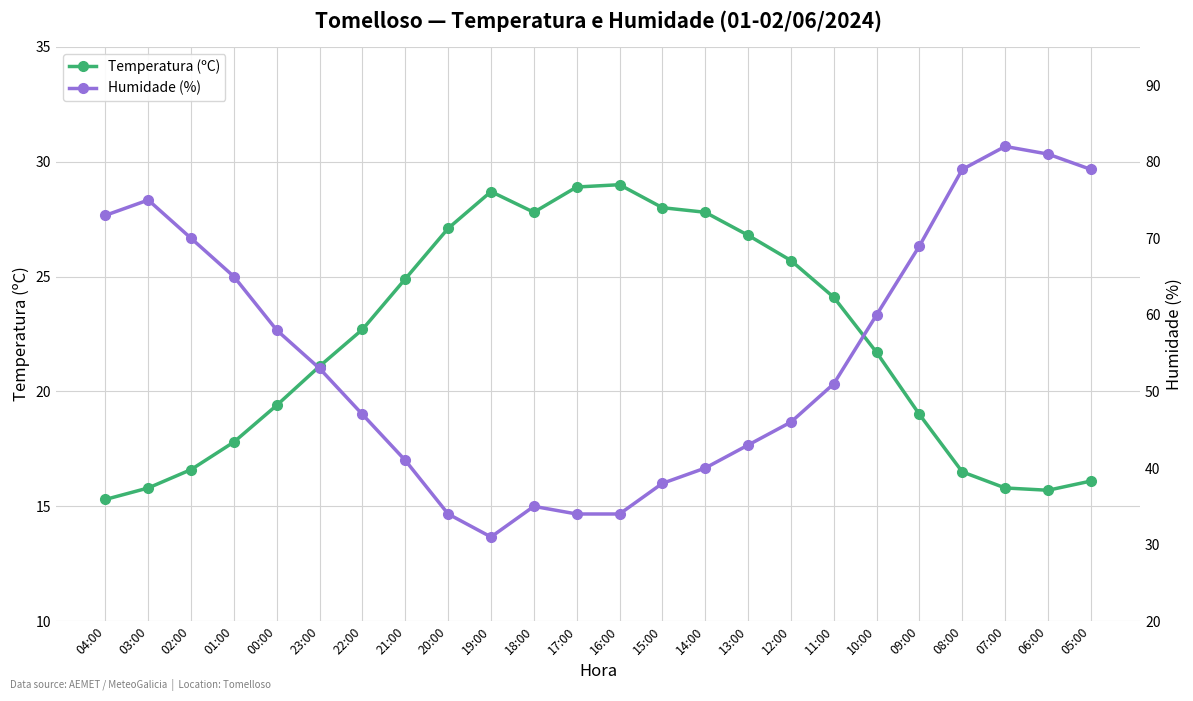

What is the difference between the highest and lowest values at 12:00?

20.3